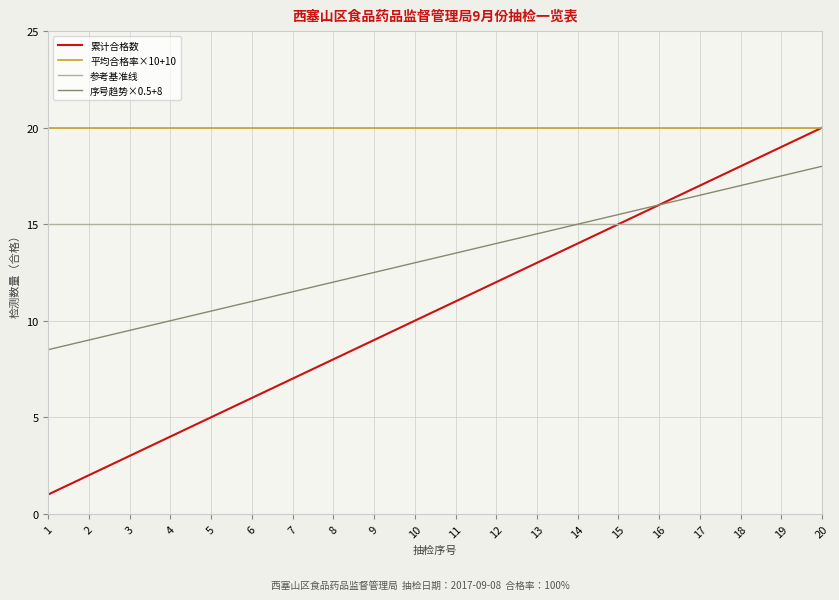

Is it true that 平均合格率×10+10 equals 4.4 at 11?

False